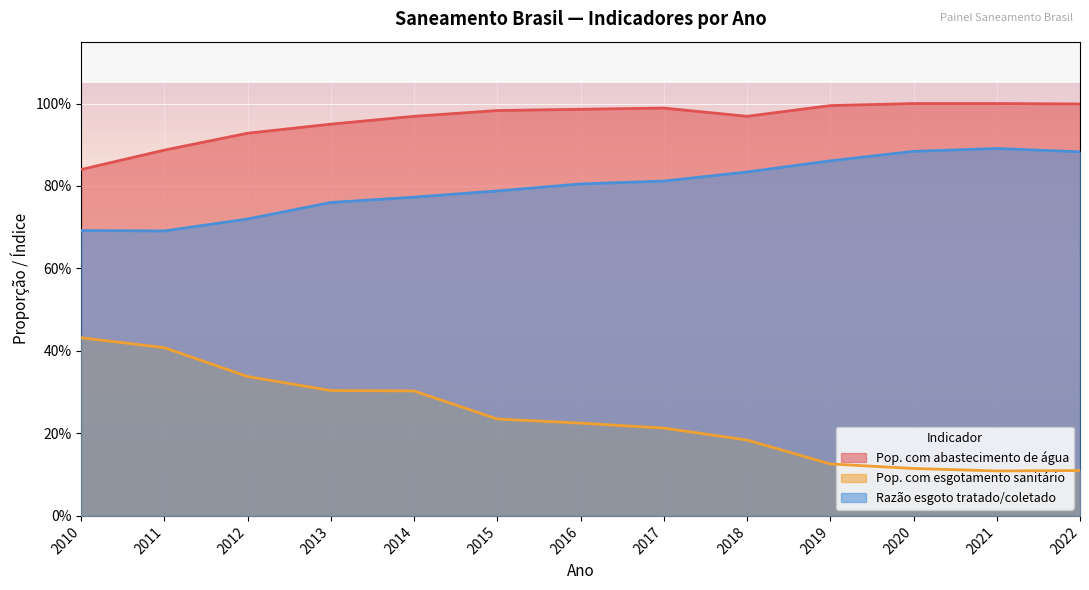

List the labels in order of Razão esgoto tratado/coletado value, largest first.

2021, 2020, 2022, 2019, 2018, 2017, 2016, 2015, 2014, 2013, 2012, 2010, 2011